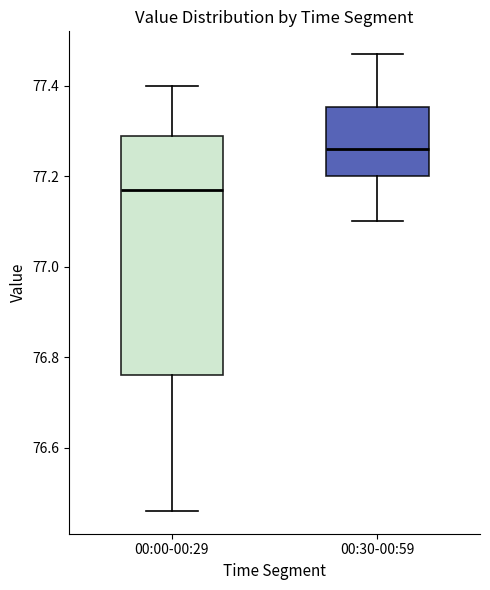

Reading left to right, read every box against the y-axis: the position of its median line, the range the box covers, and the ends of its whiskers. The values are not printed on the chart, so give them approximately, as read against the axis.

00:00-00:29: median 77.18, box 76.76 to 77.30, whiskers 76.46 to 77.40
00:30-00:59: median 77.26, box 77.20 to 77.36, whiskers 77.10 to 77.48